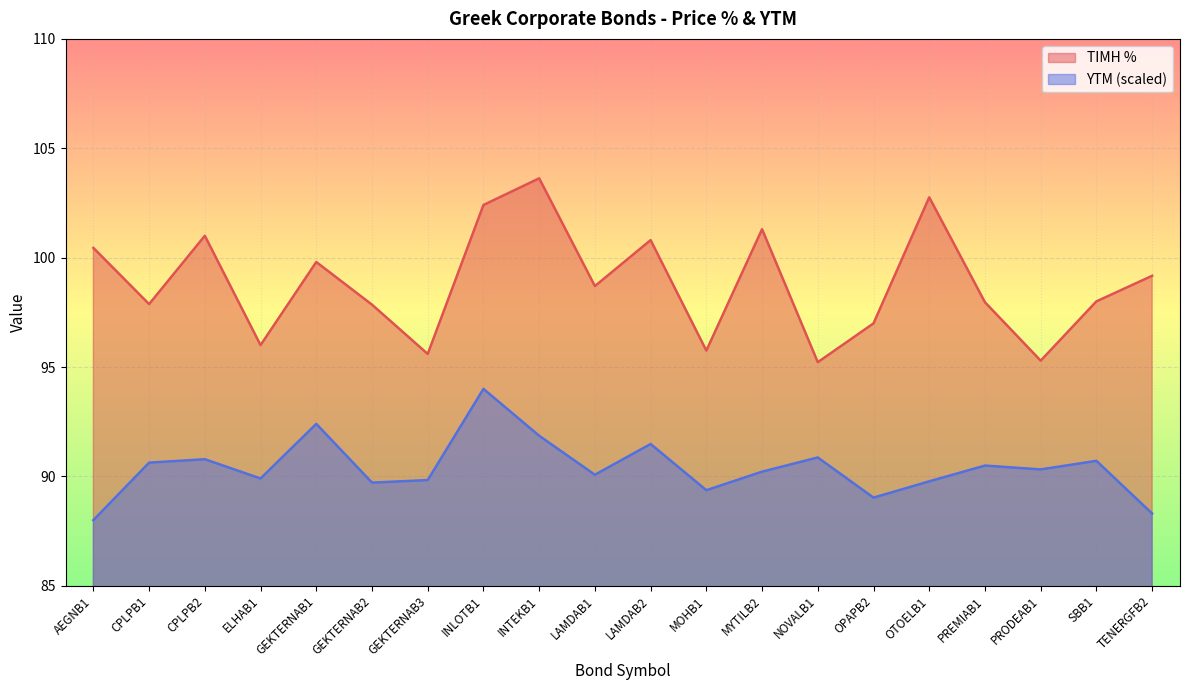

What is the difference between the YTM values at LAMDAB1 and PRODEAB1?

0.2